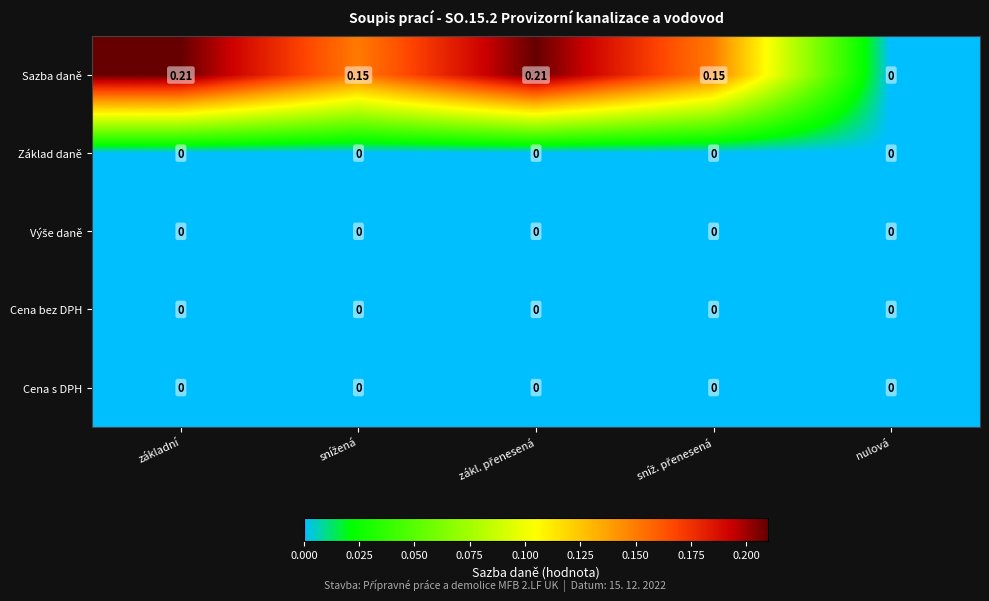

Which series has the widest spread of values?

Sazba daně